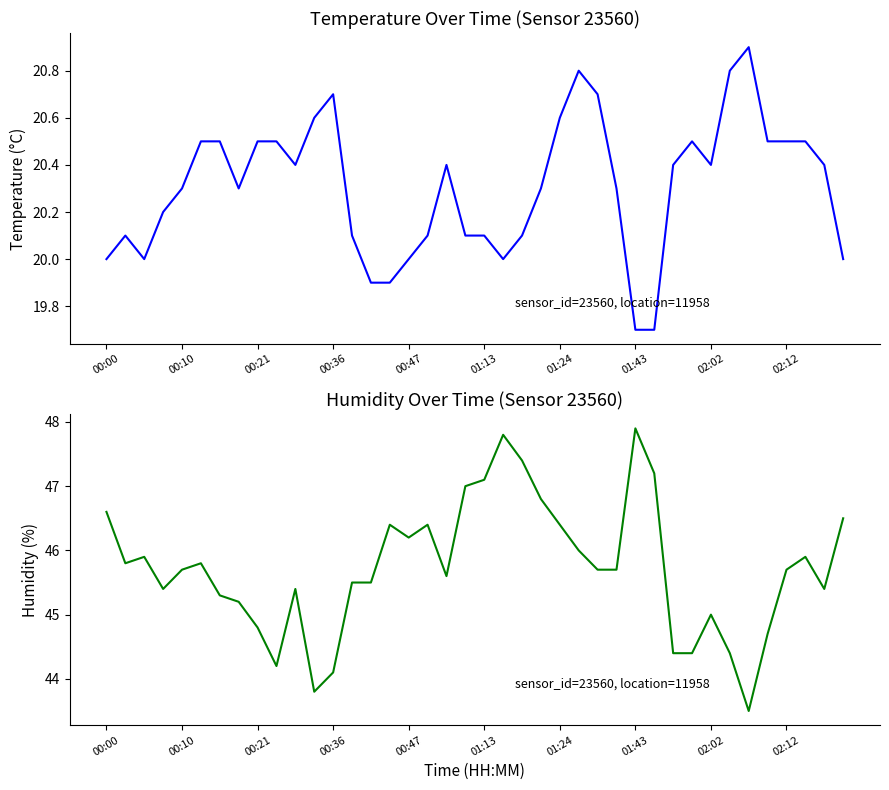

What is the difference between the second highest and minimum values in the humidity series?

4.3